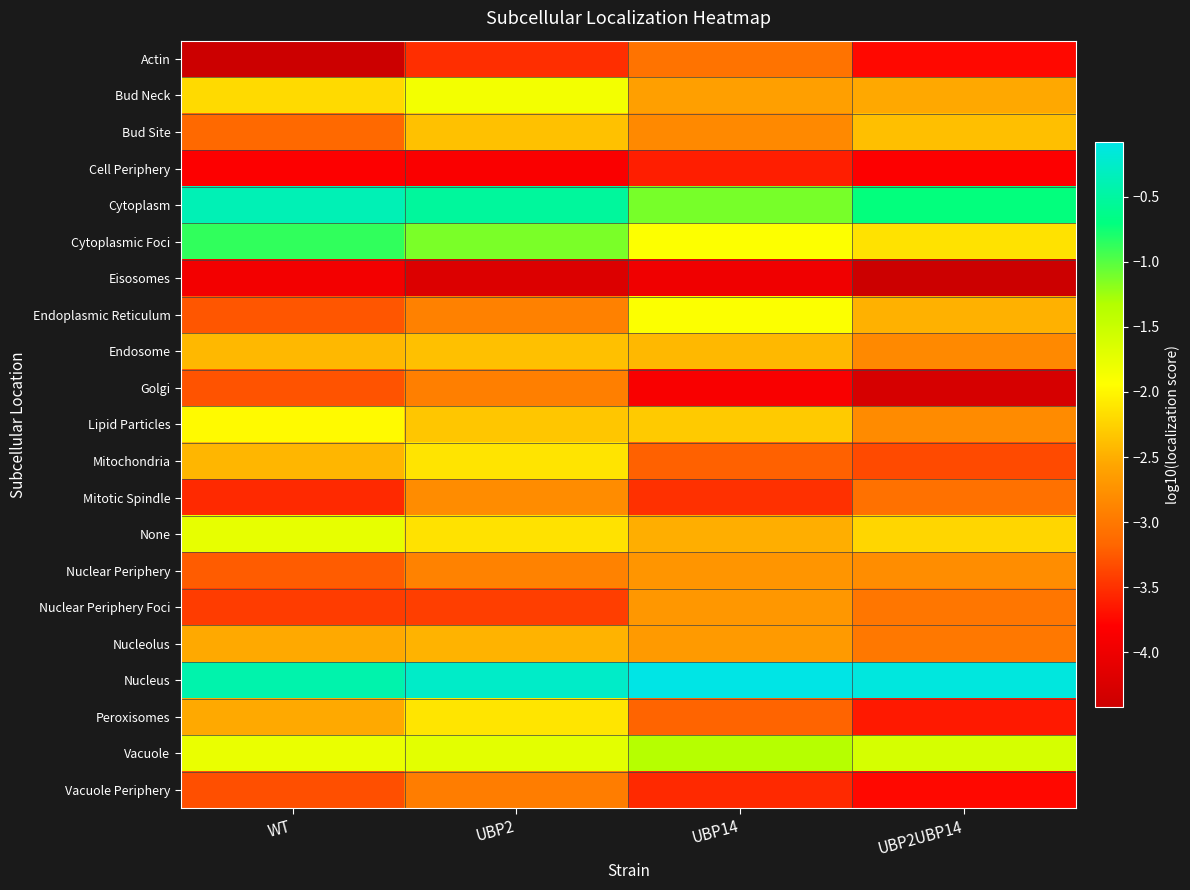

Count the number of categories in the chart.

4